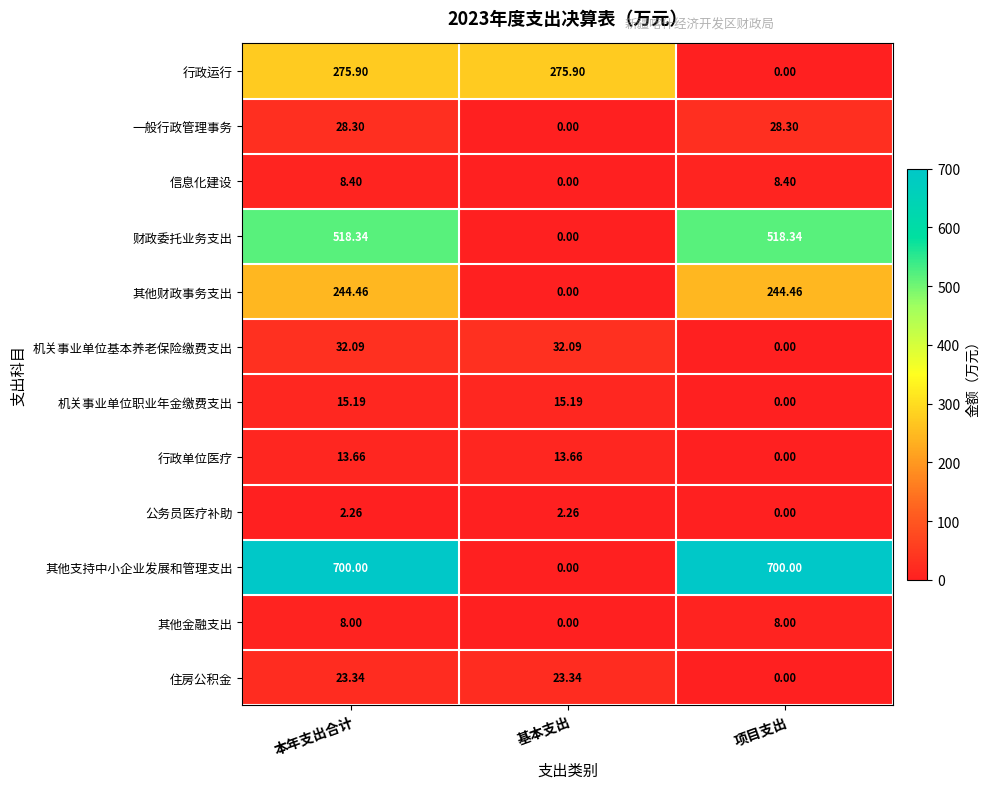

At which label does 其他支持中小企业发展和管理支出 reach its minimum?

基本支出